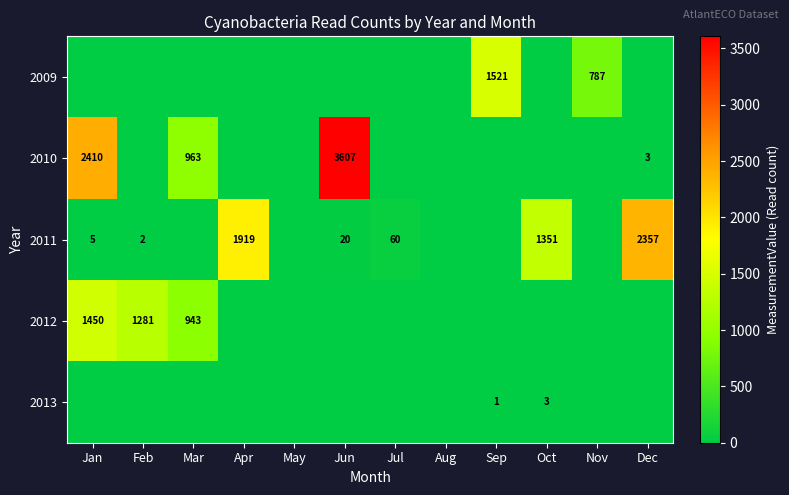

The 2011 series shows 29 at Jun. True or false?

False